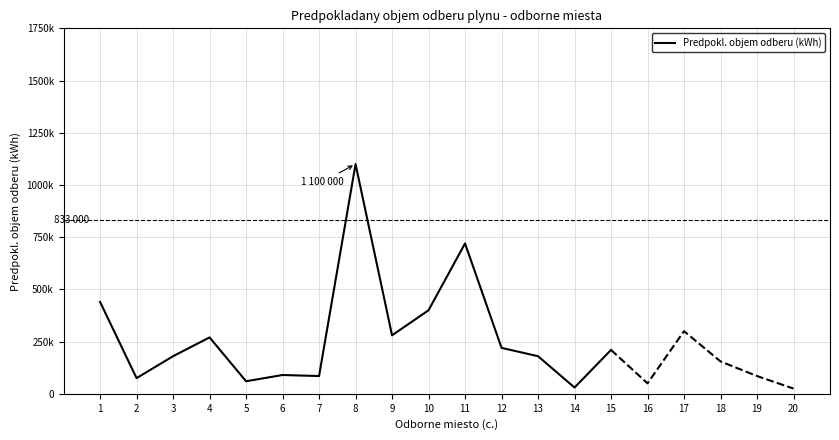

What is the greatest value displayed?

1100000